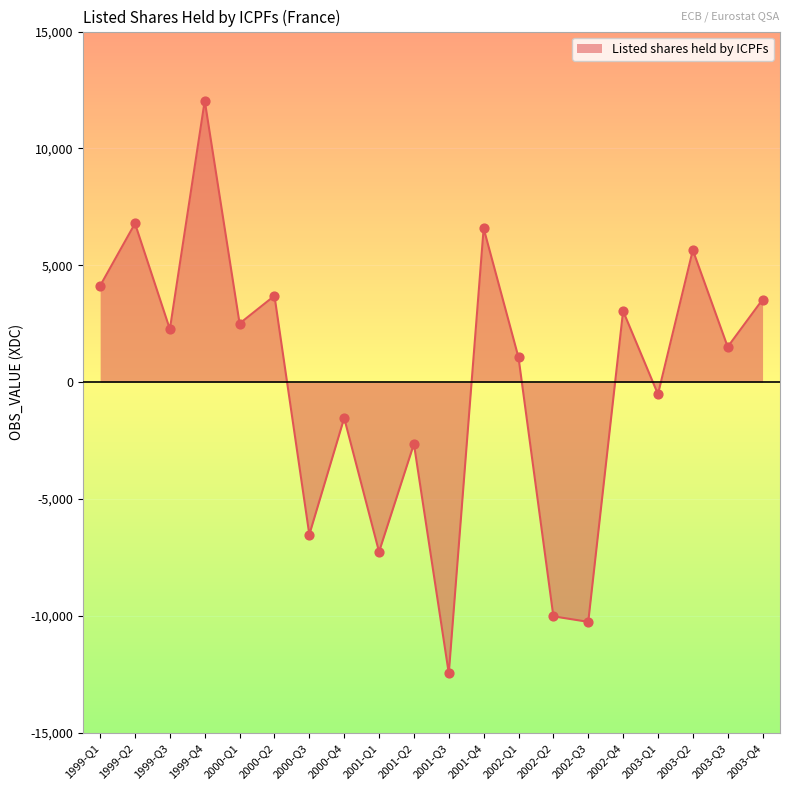

Which has a higher value, 2003-Q3 or 2000-Q2?

2000-Q2